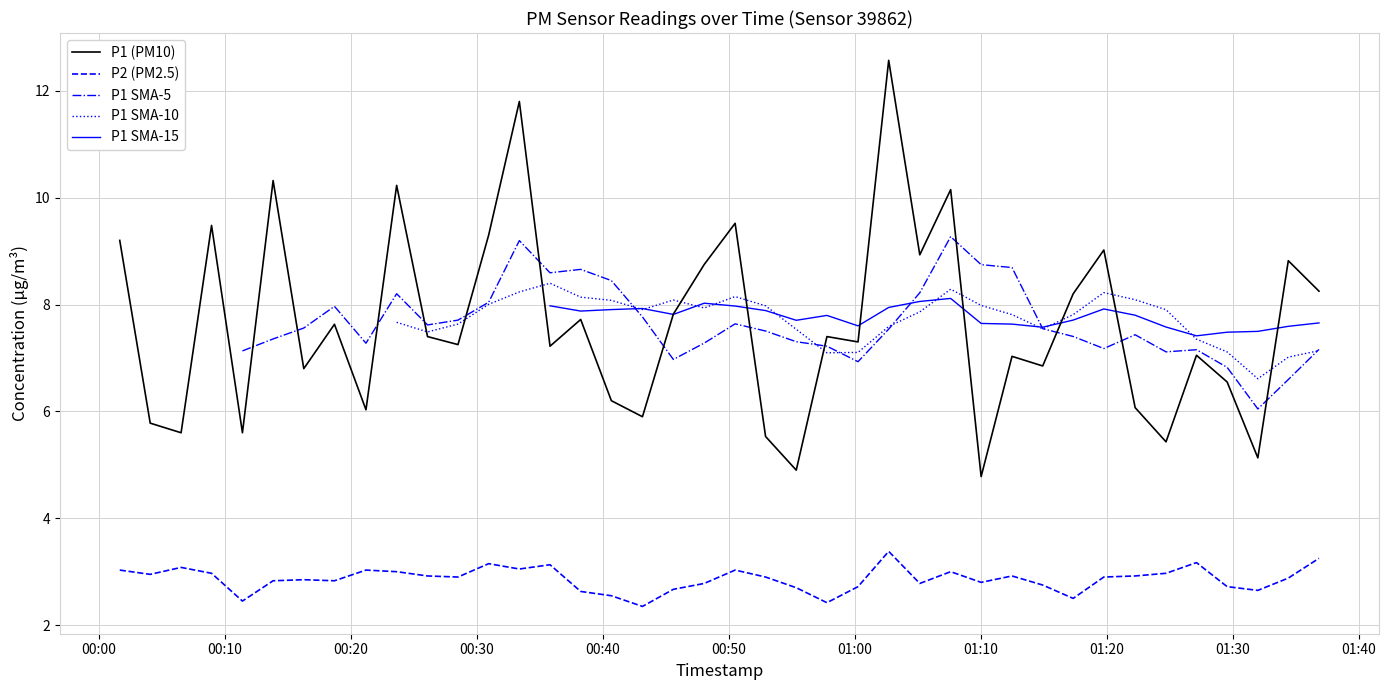

The value of P1 at 2023-04-06T00:33:23 is 11.8. True or false?

True